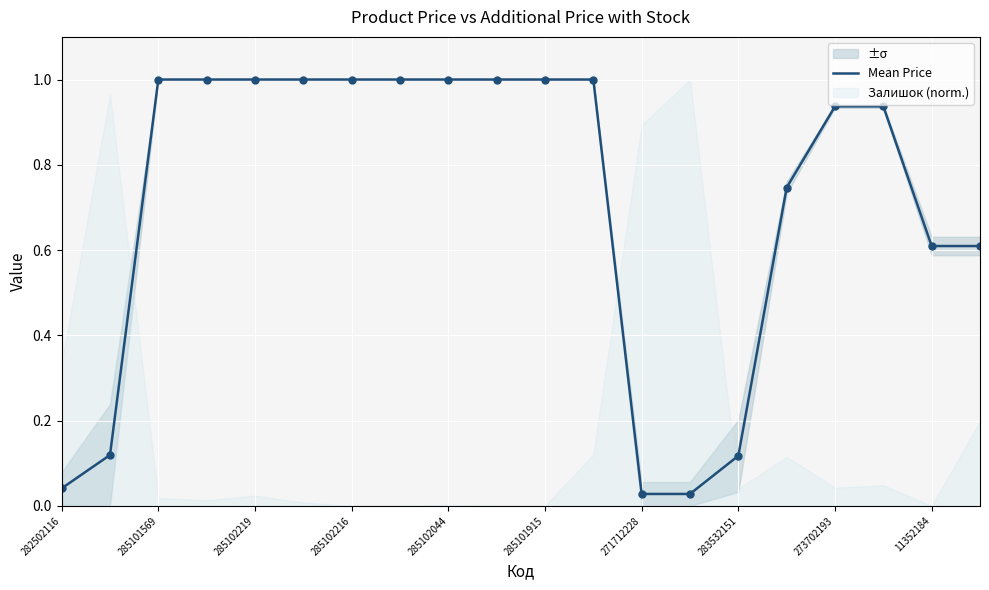

The value of Mean Price at 285102219 is 1.0. True or false?

True